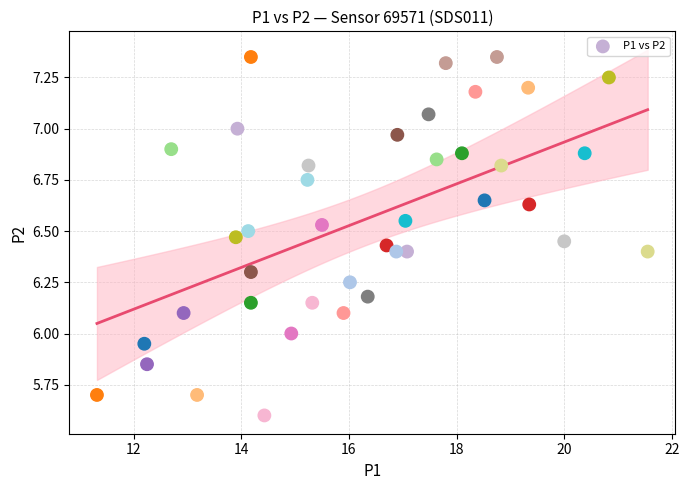

What is the range of X values (max minus min)?

10.2